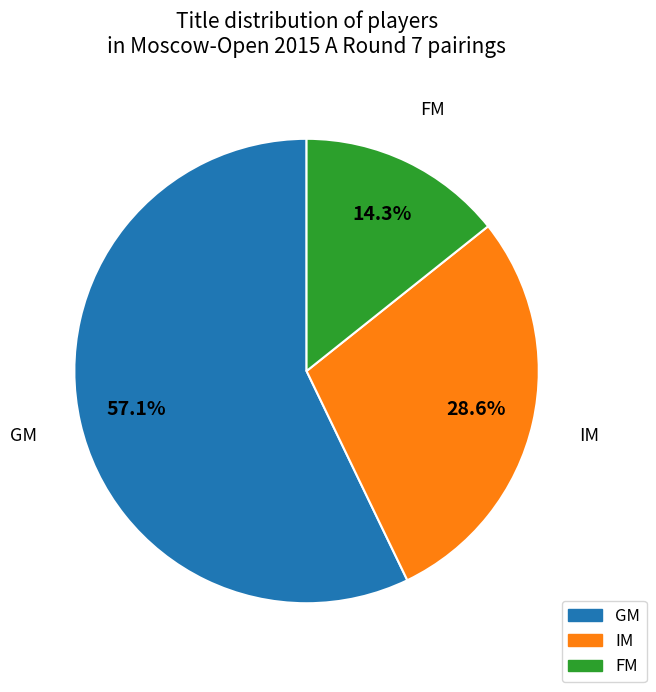

Is there a majority slice in this chart?

Yes